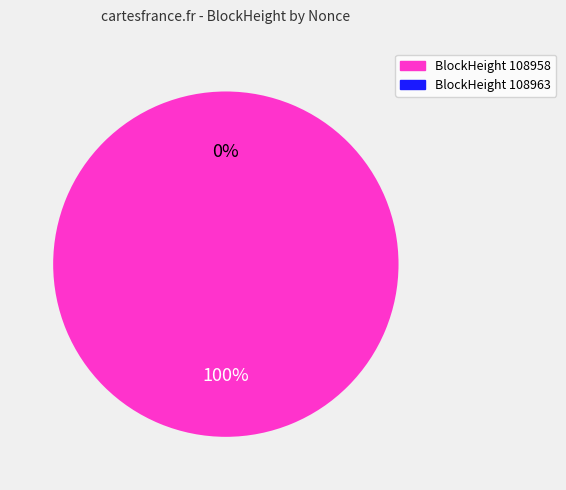

What is the majority slice?

108958